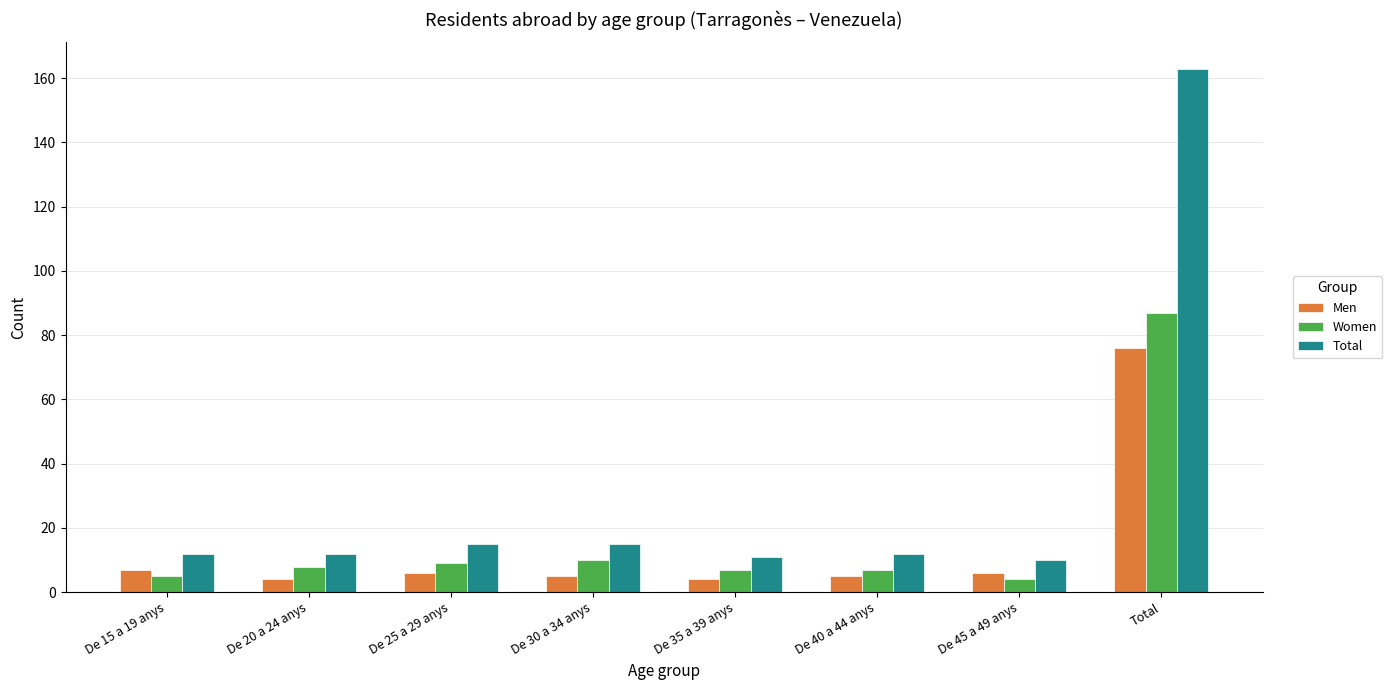

Does the chart contain any negative values?

No